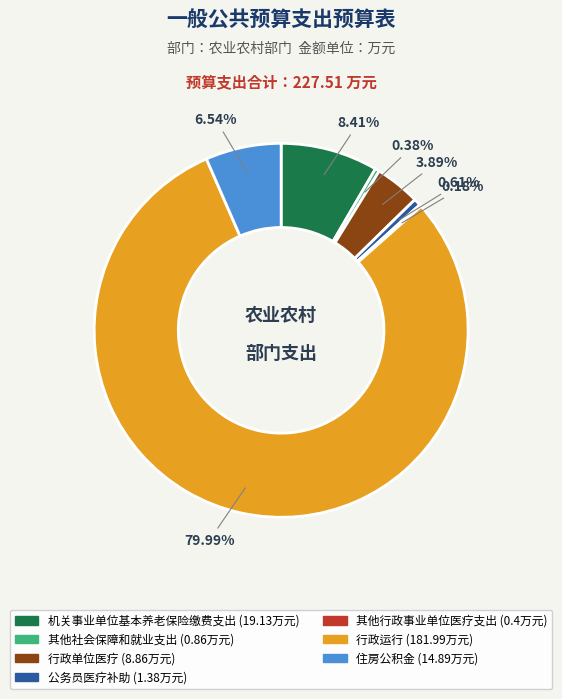

Is there any slice that represents more than half of the pie?

Yes